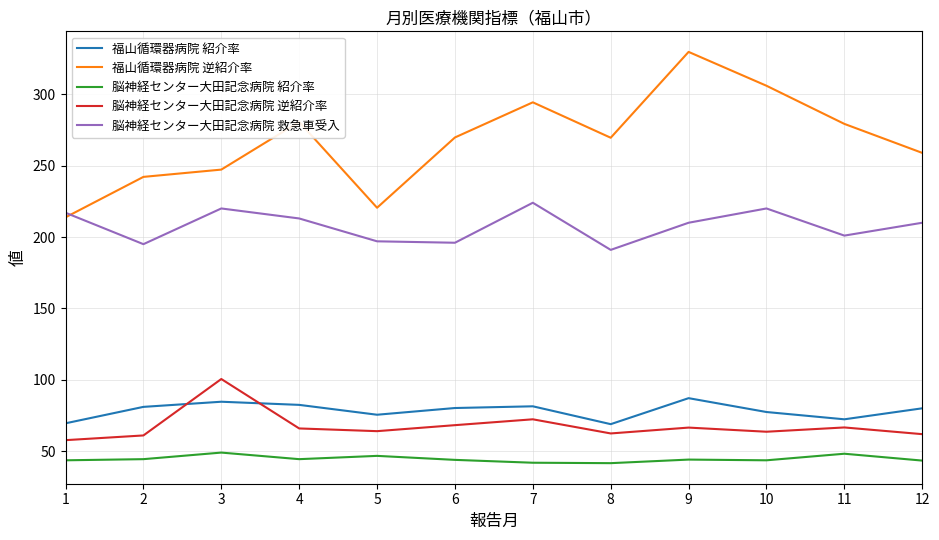

What is the smallest value displayed?

41.7